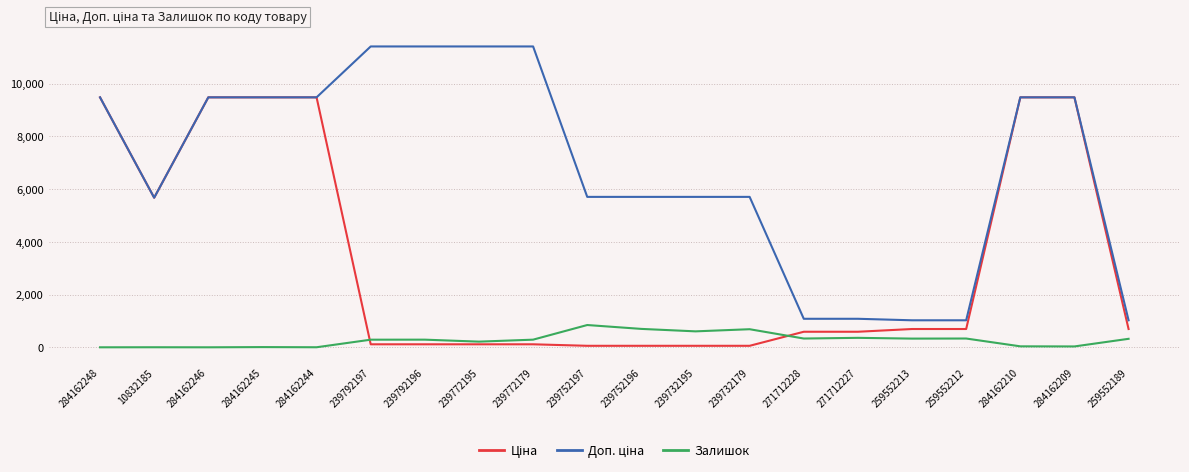

What is the total value across all series at 284162246?

18960.1